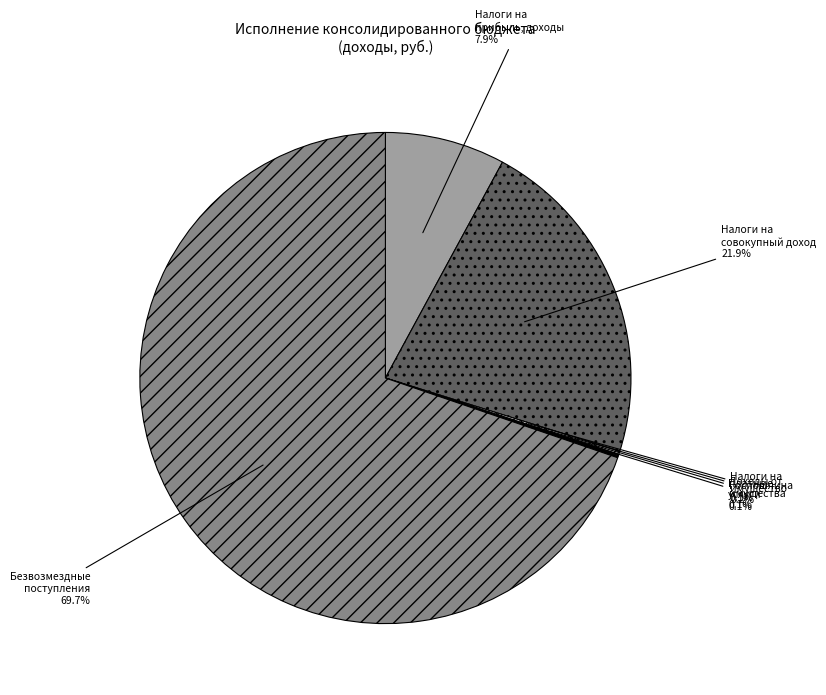

Which slice represents more than half of the pie?

Безвозмездные поступления